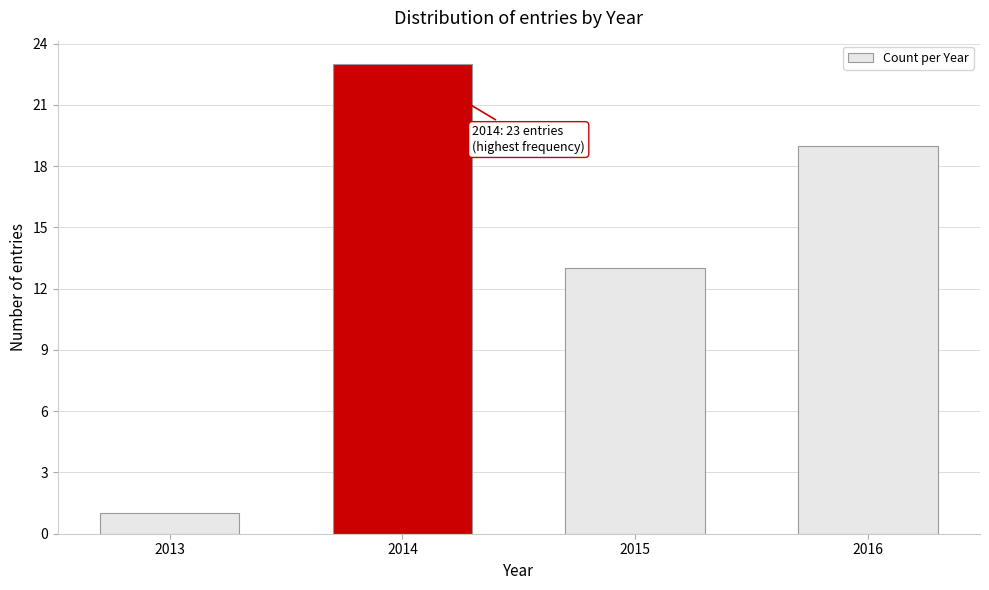

Reading left to right, transcribe all the data shown in this chart.

2013=1	2014=23	2015=13	2016=19